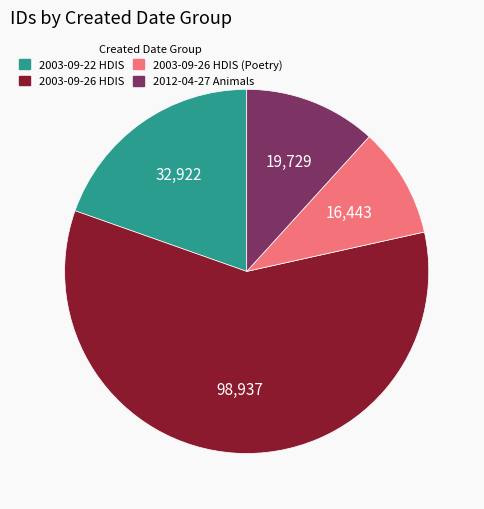

Which slice is the smallest?

2003-09-26 HDIS (Poetry)